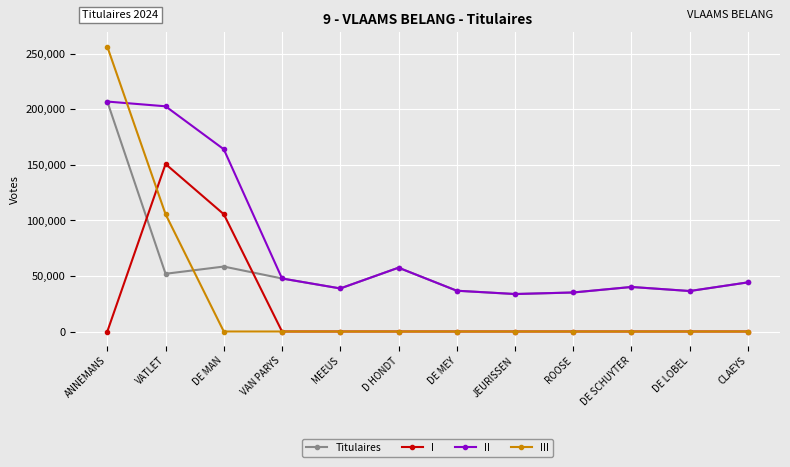

What is the spread (max minus min) of values at JEURISSEN?

33748